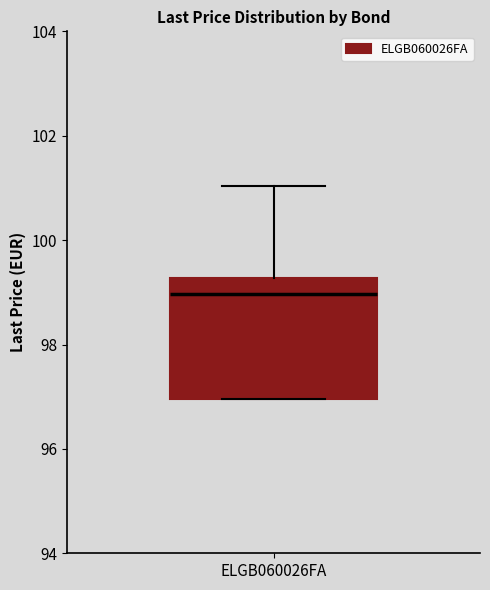

Where is the upper edge of the box for ELGB060026FA on the y-axis? The values are not printed on the chart, so give them approximately, as read against the axis.

99.2